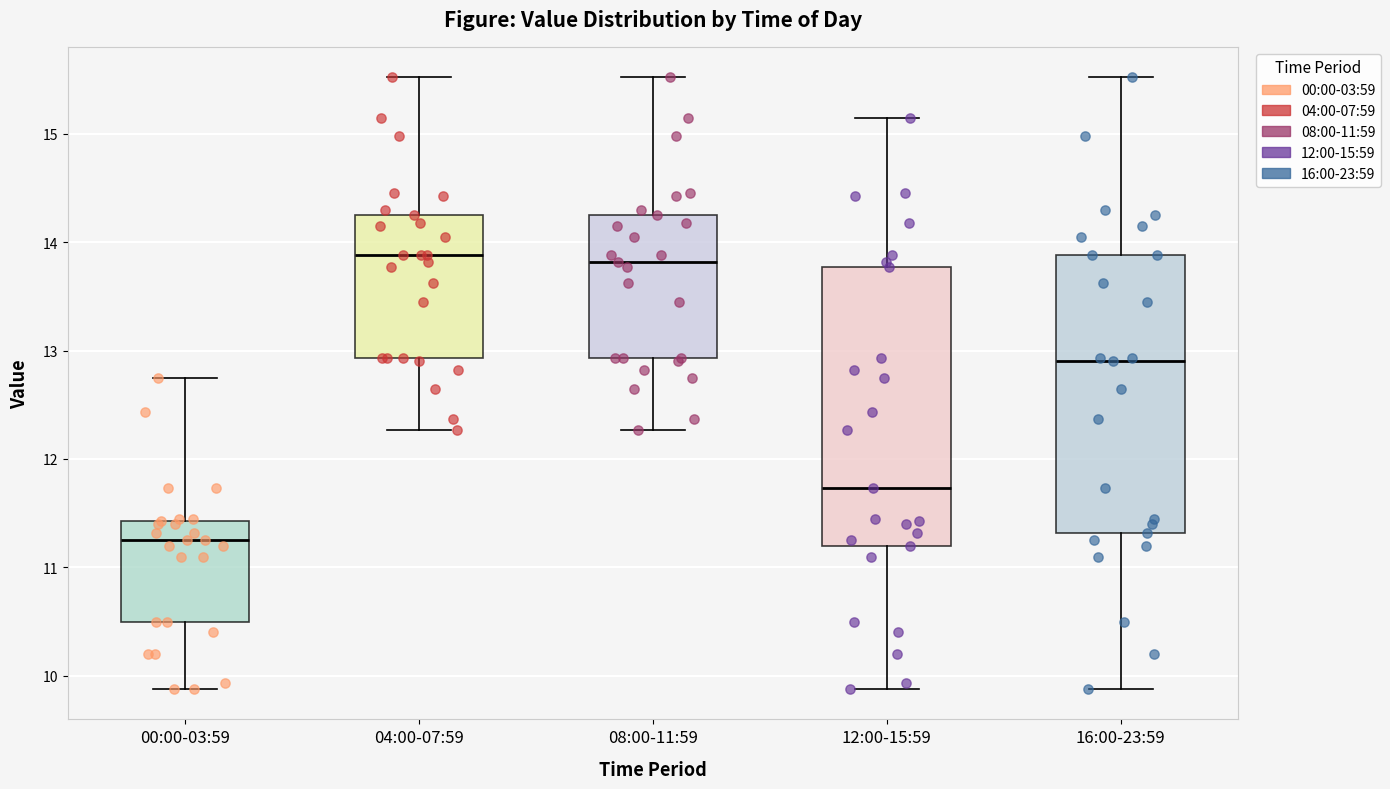

Reading left to right, transcribe this box plot: for each box, give where its median line is, the range the box spans, and where its two whiskers end, as read against the y-axis. The values are not printed on the chart, so give them approximately, as read against the axis.

00:00-03:59: median 11.3, box 10.5 to 11.4, whiskers 9.9 to 12.8
04:00-07:59: median 13.9, box 12.9 to 14.3, whiskers 12.3 to 15.5
08:00-11:59: median 13.8, box 12.9 to 14.3, whiskers 12.3 to 15.5
12:00-15:59: median 11.7, box 11.2 to 13.8, whiskers 9.9 to 15.2
16:00-23:59: median 12.9, box 11.3 to 13.9, whiskers 9.9 to 15.5